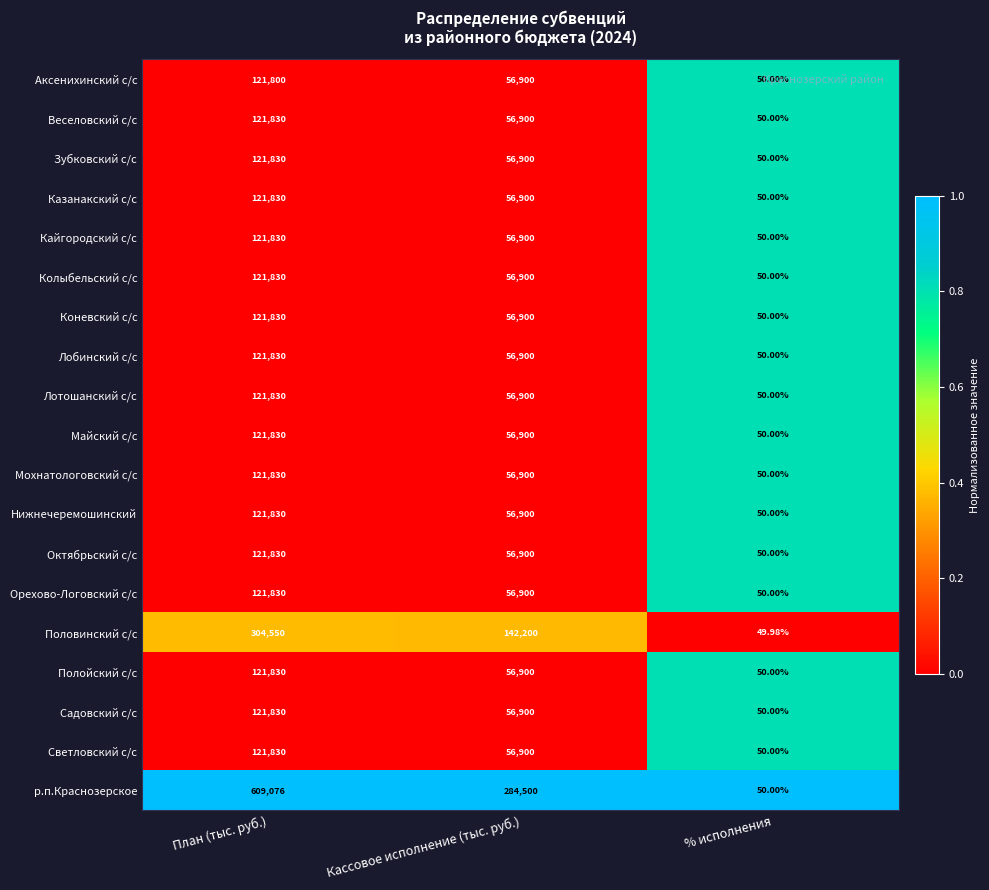

At which label does Светловский с/с reach its minimum?

% исполнения